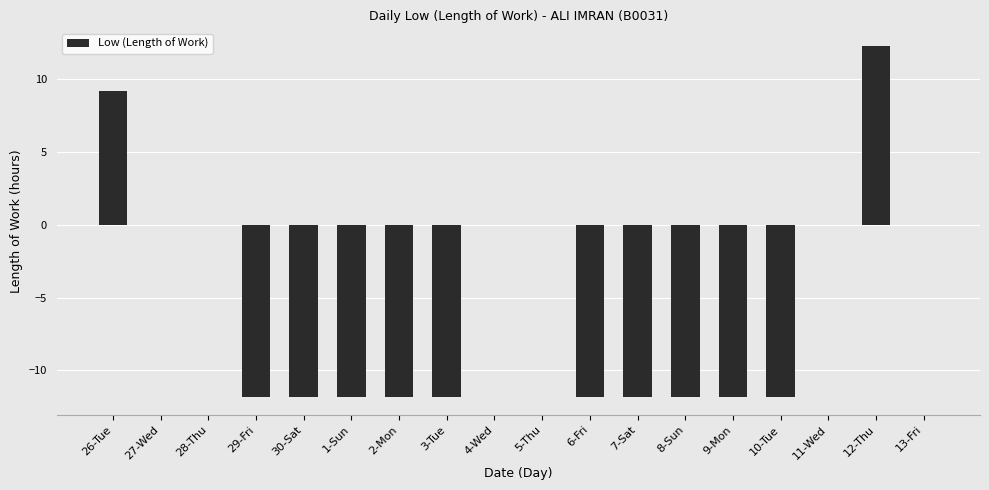

What value does the data have at 29-Fri?

-11.8